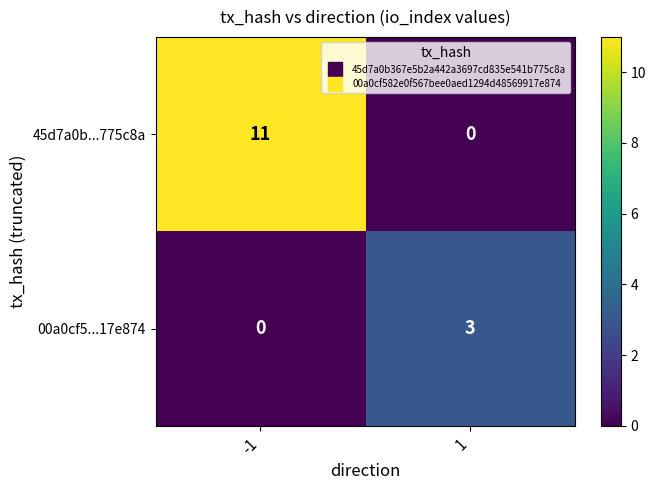

At which category is the sum across all series the highest?

-1